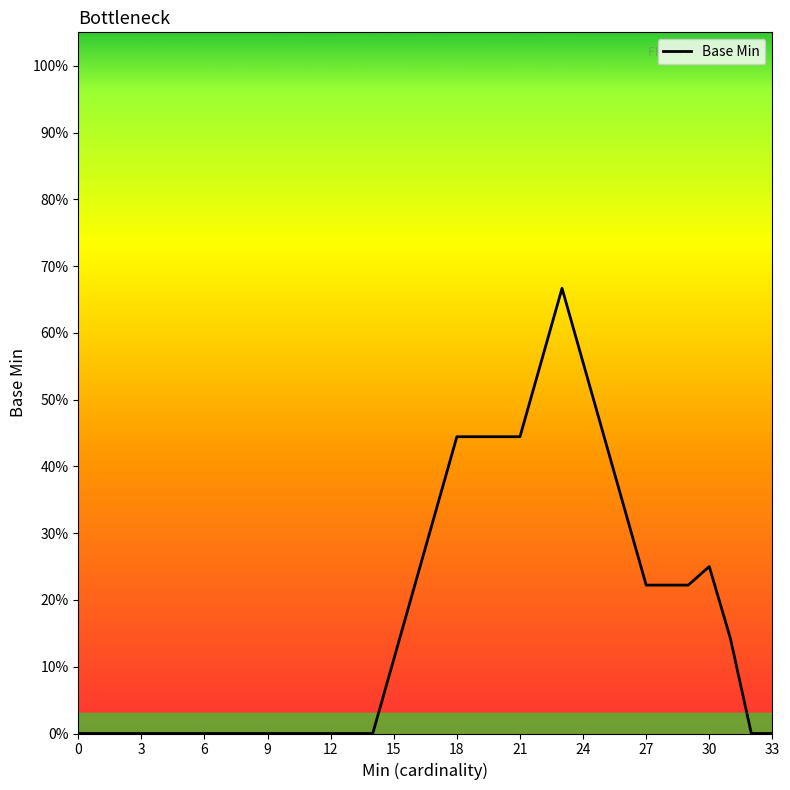

Does the chart display data point markers on the line(s)?

No